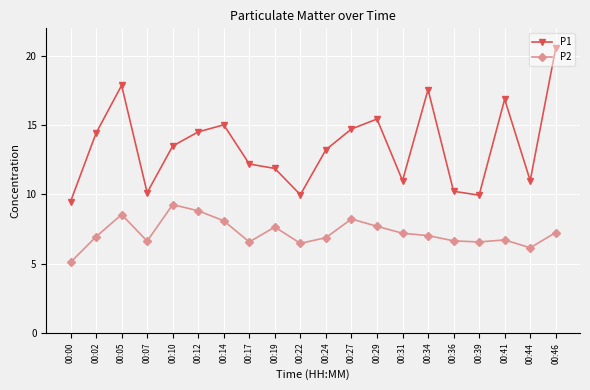

What is the sum of the P1 values at 00:39 and 00:05?

27.8